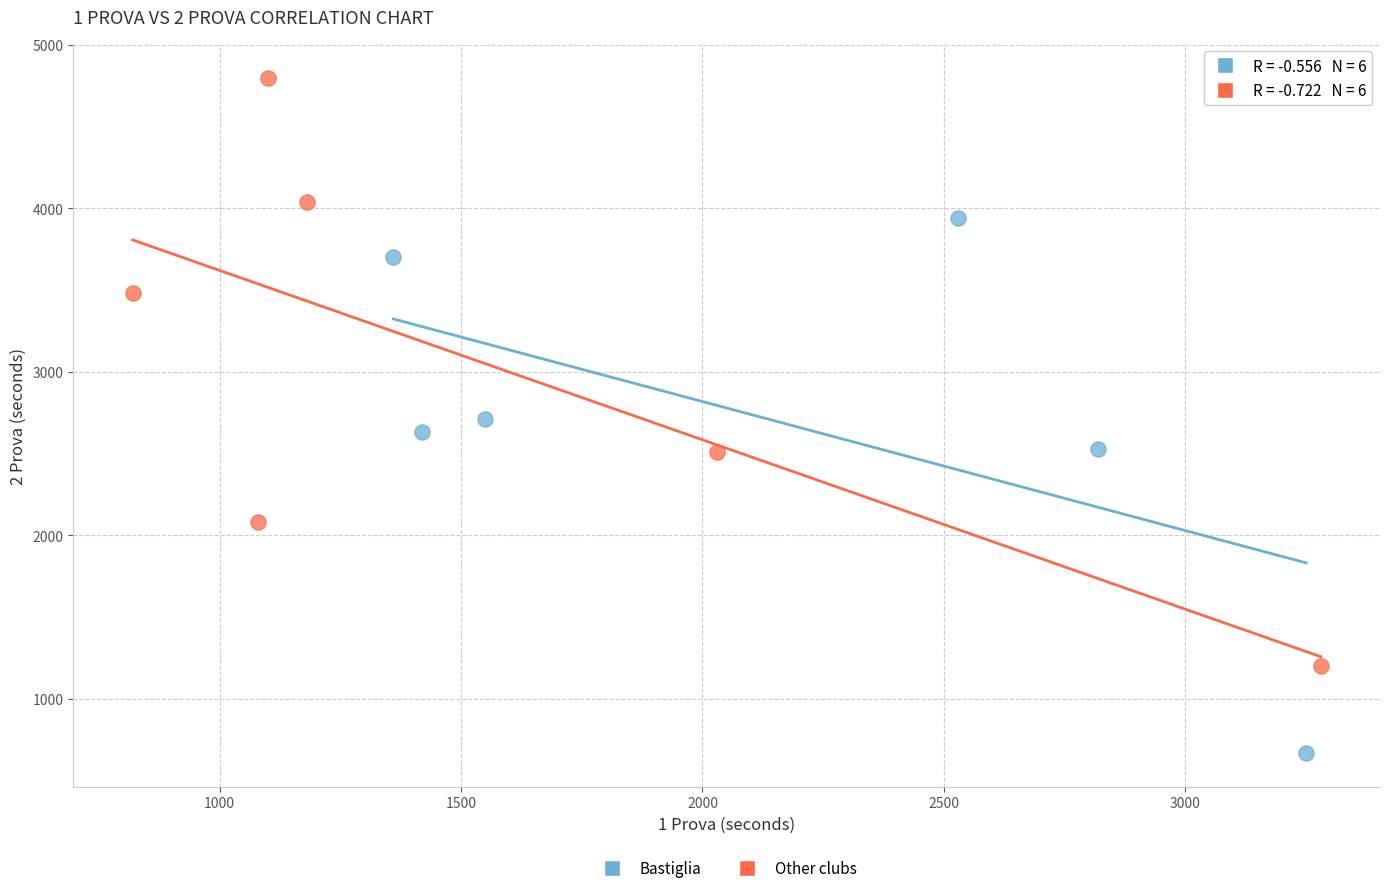

Which series has the largest Y range (max minus min)?

Other clubs